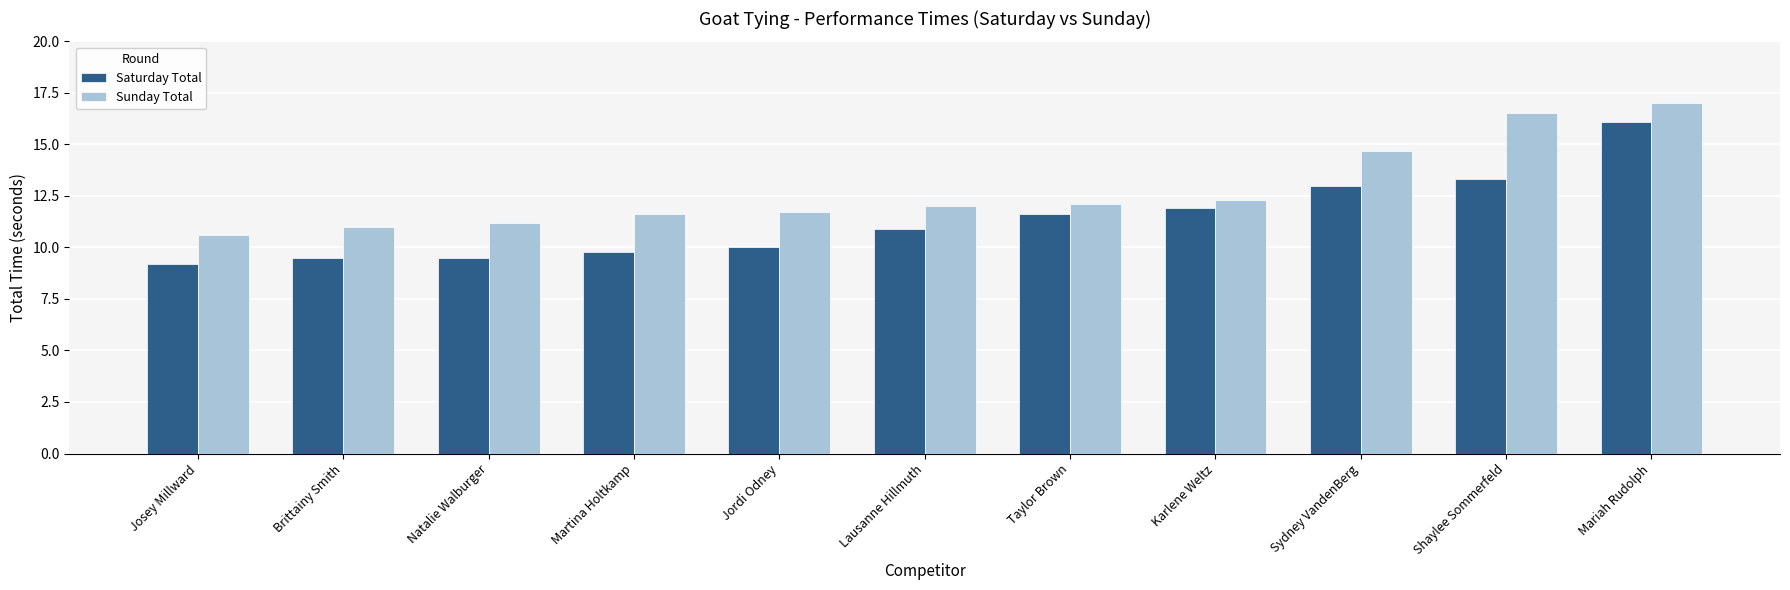

The value of Sunday Total at Martina Holtkamp is 11.6. True or false?

True